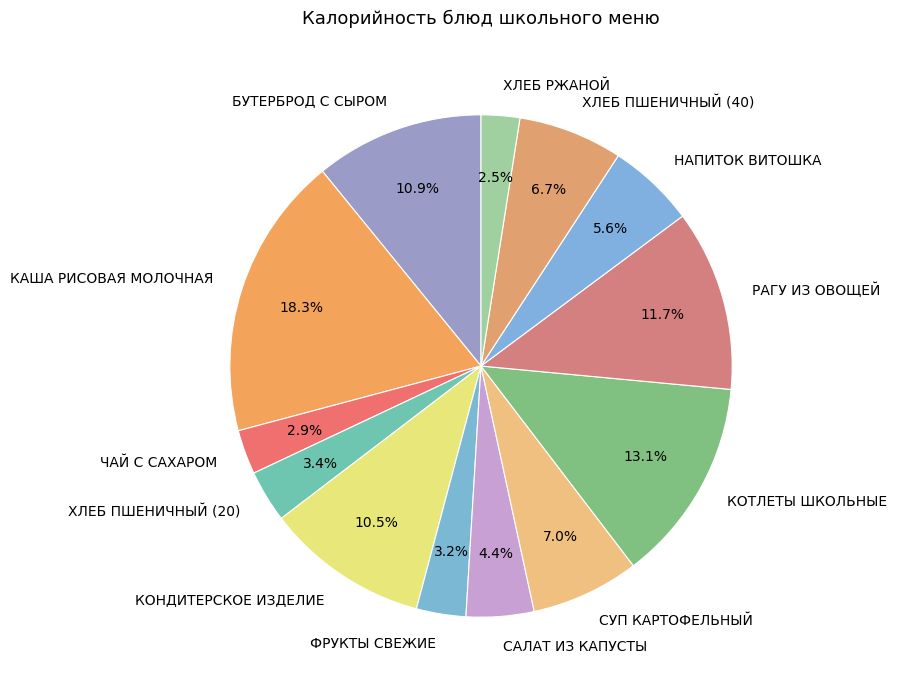

The ЧАЙ С САХАРОМ slice represents 3% of the pie. True or false?

True